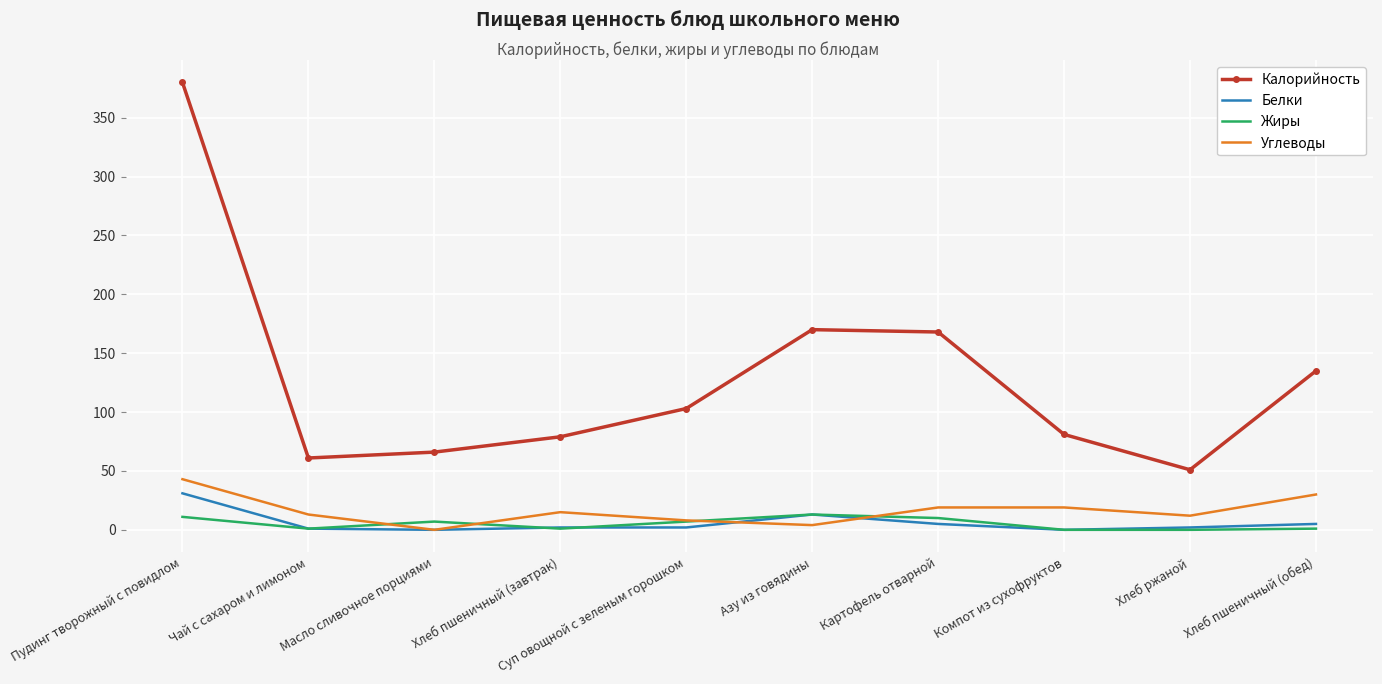

Is it true that Калорийность equals 380 at Пудинг творожный с повидлом?

True